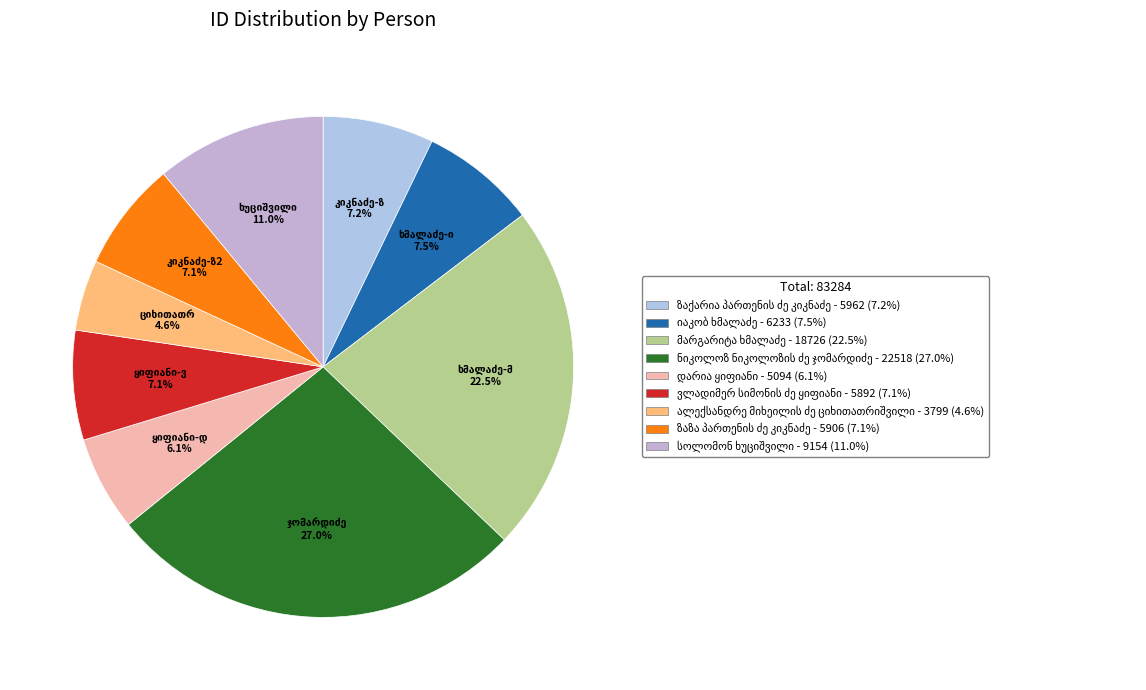

How many segments does this pie chart have?

9